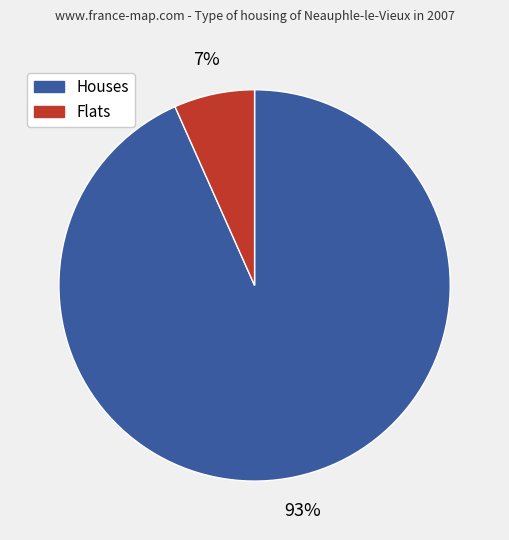

To the nearest percent, what is the average slice percentage?

50%